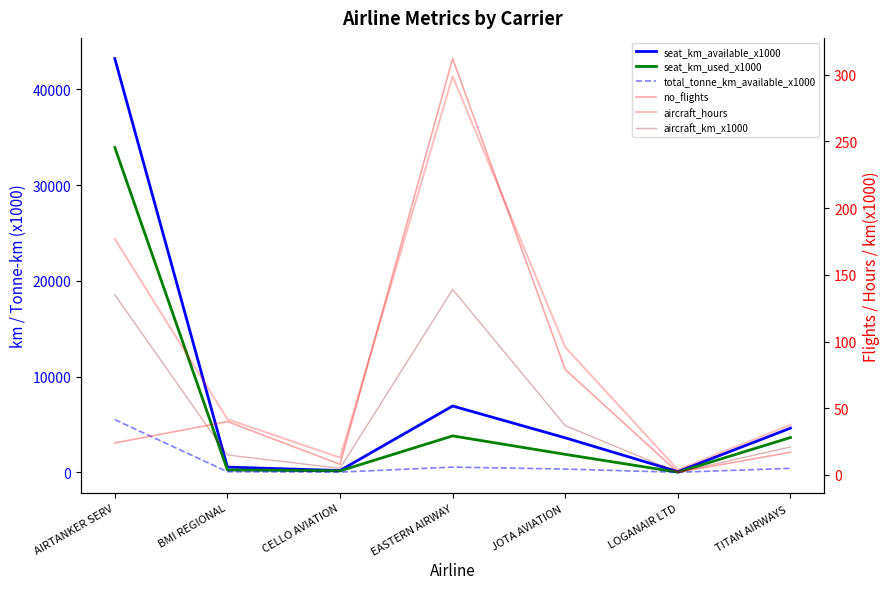

Reading right to left, transcribe all the data shown in this chart.

seat_km_available_x1000: TITAN AIRWAYS =4621.0	LOGANAIR LTD=83.0	JOTA AVIATION =3611.0	EASTERN AIRWAY=6935.0	CELLO AVIATION=197.0	BMI REGIONAL=552.0	AIRTANKER SERV=43226.0
seat_km_used_x1000: TITAN AIRWAYS =3642.0	LOGANAIR LTD=19.0	JOTA AVIATION =1885.0	EASTERN AIRWAY=3811.0	CELLO AVIATION=159.0	BMI REGIONAL=253.0	AIRTANKER SERV=33938.0
total_tonne_km_available_x1000: TITAN AIRWAYS =426.0	LOGANAIR LTD=9.0	JOTA AVIATION =350.0	EASTERN AIRWAY=554.0	CELLO AVIATION=29.0	BMI REGIONAL=67.0	AIRTANKER SERV=5511.0
no_flights: TITAN AIRWAYS =17.0	LOGANAIR LTD=2.0	JOTA AVIATION =79.0	EASTERN AIRWAY=312.0	CELLO AVIATION=8.0	BMI REGIONAL=40.0	AIRTANKER SERV=24.0
aircraft_hours: TITAN AIRWAYS =37.6	LOGANAIR LTD=3.9	JOTA AVIATION =95.8	EASTERN AIRWAY=298.7	CELLO AVIATION=13.0	BMI REGIONAL=41.8	AIRTANKER SERV=176.9
aircraft_km_x1000: TITAN AIRWAYS =21.0	LOGANAIR LTD=2.0	JOTA AVIATION =37.0	EASTERN AIRWAY=139.0	CELLO AVIATION=5.0	BMI REGIONAL=15.0	AIRTANKER SERV=135.0